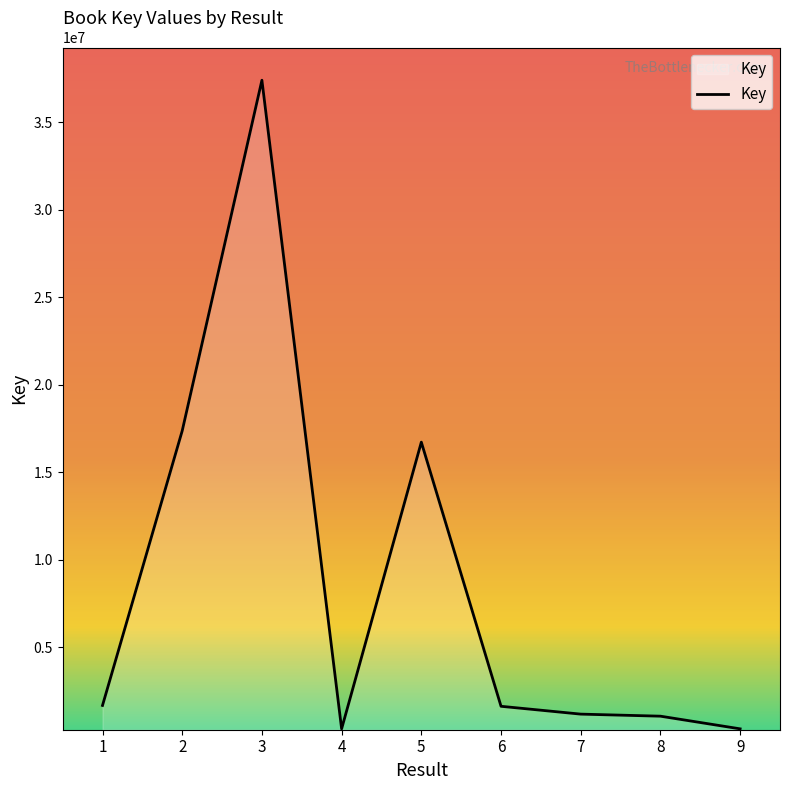

What is the sum of the values at 7 and 8?

2224880